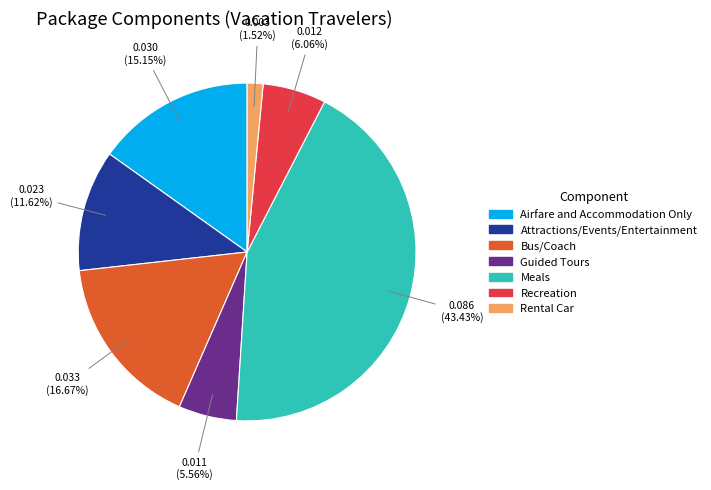

Do Meals and Bus/Coach together represent more than half of the pie?

Yes